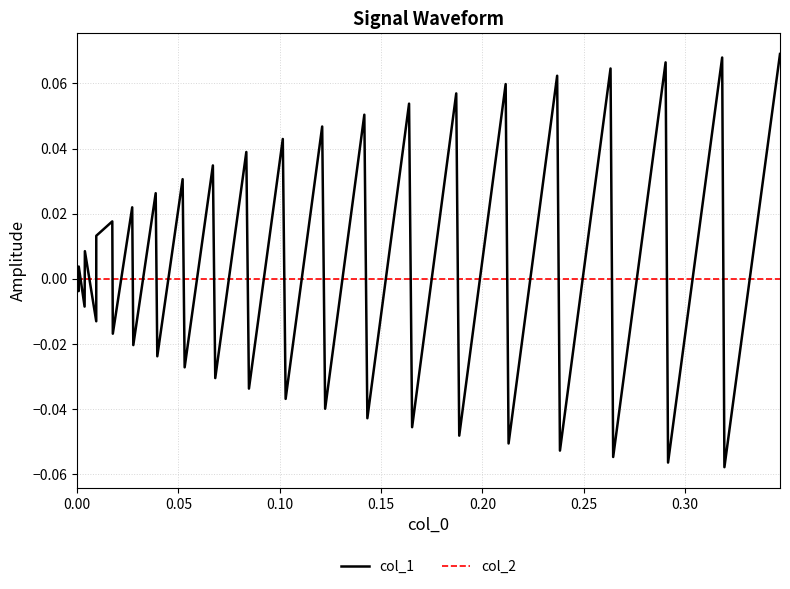

Which series has the widest spread of values?

col_1